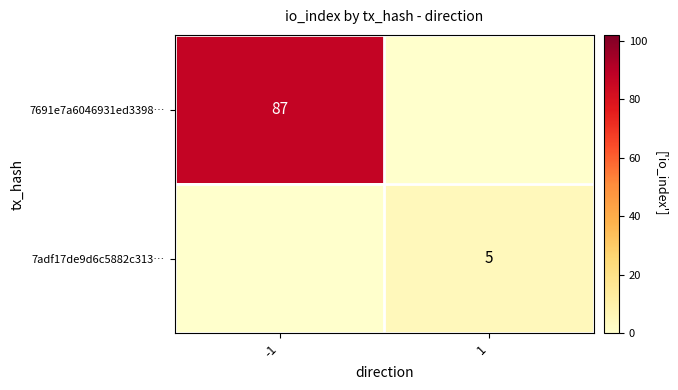

The value of 7adf17de9d6c5882c313… at 1 is 5. True or false?

True